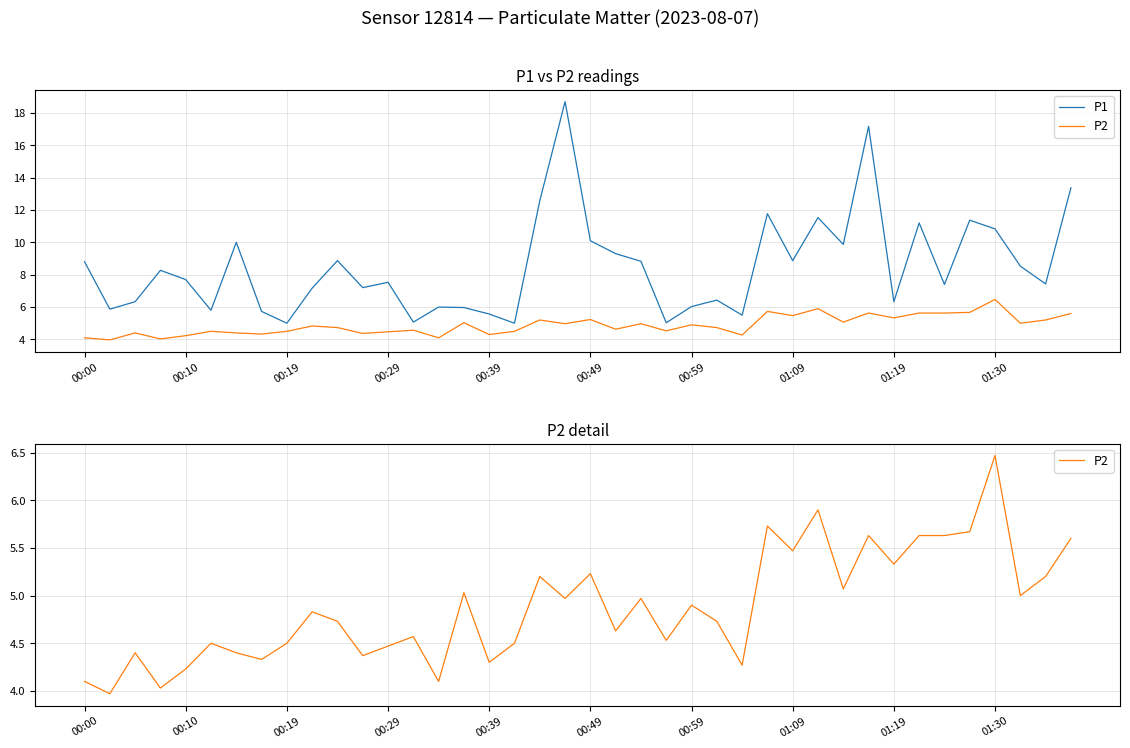

What is the sum of the P1 values at 00:39 and 00:10?

13.3